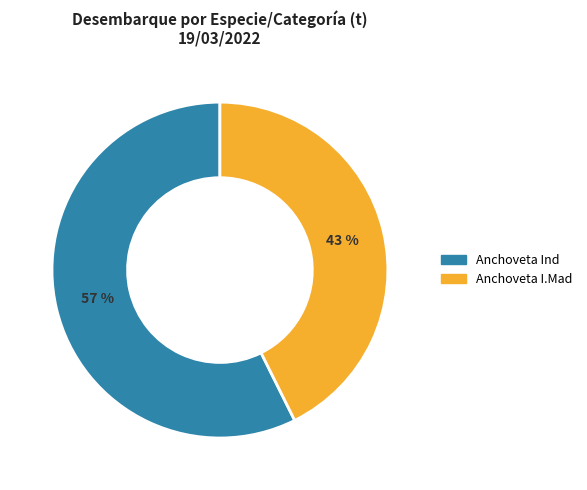

How many segments does this pie chart have?

2